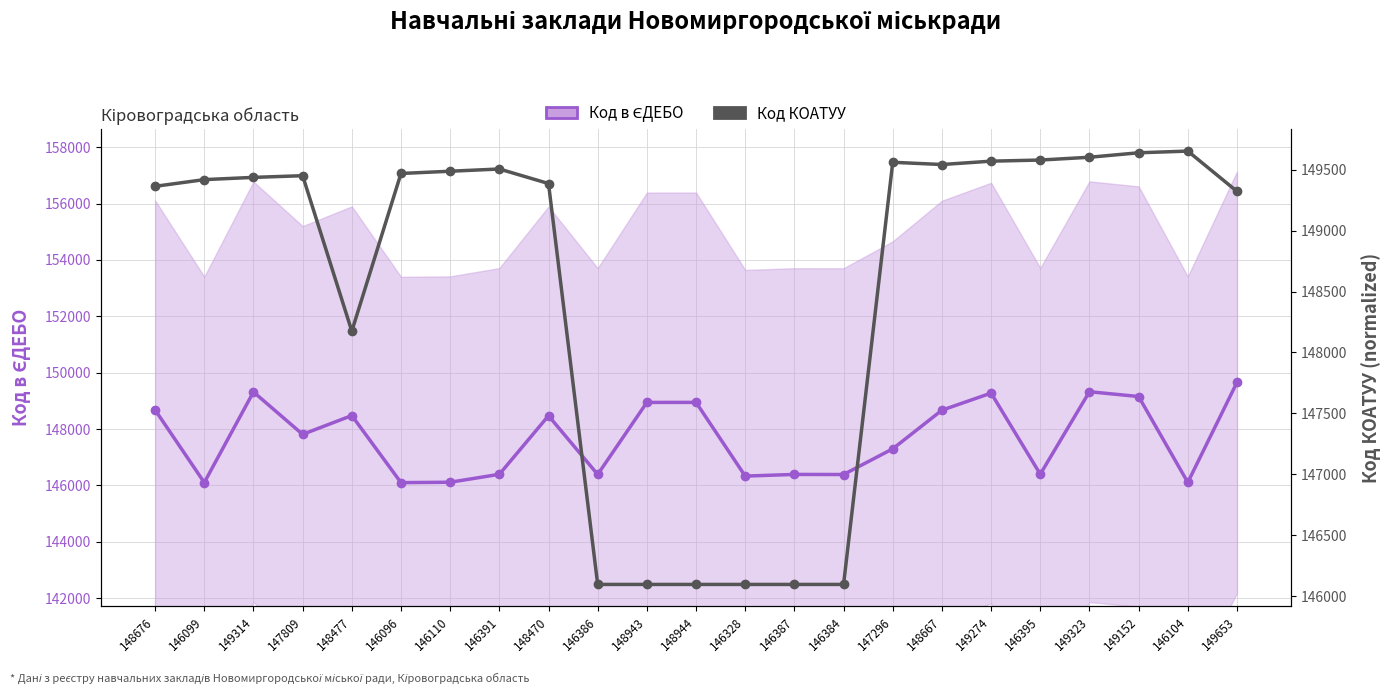

What is the greatest value displayed?

149653.0